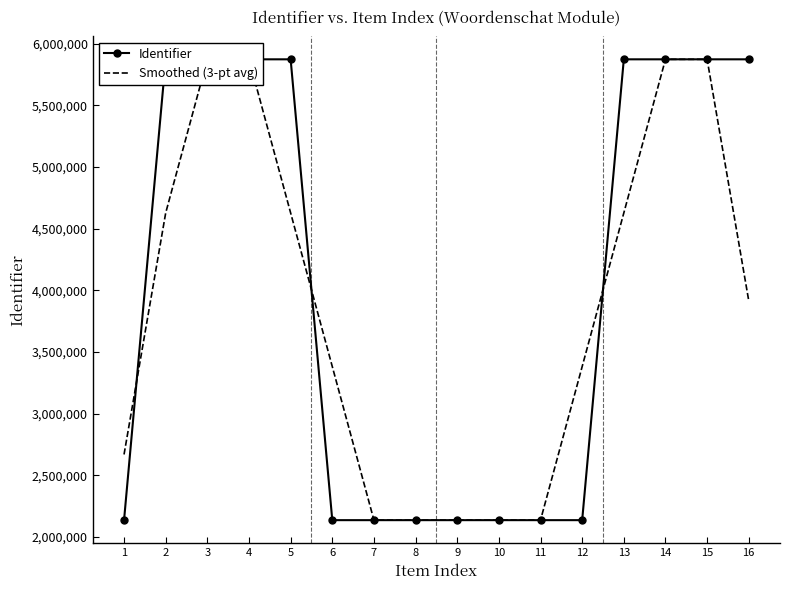

Rank the series at 2 from lowest to highest value.

Smoothed (3-pt avg), Identifier